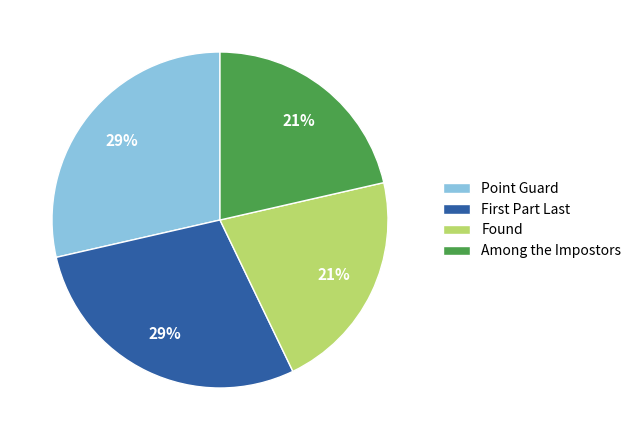

To the nearest percent, what percentage of the pie is Point Guard?

29%